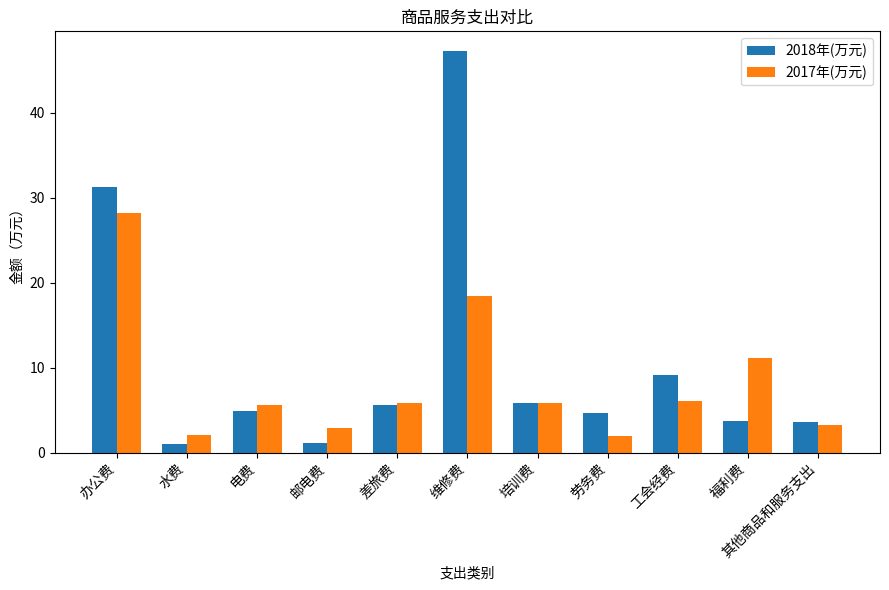

How many data points in 2017年(万元) are above 5?

7